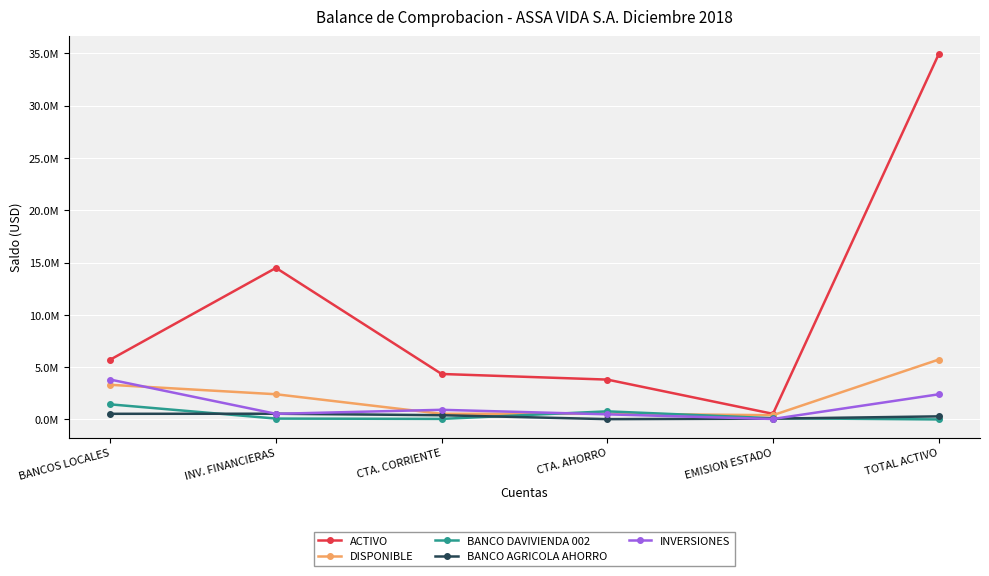

What is the minimum value shown in the chart?

998.3